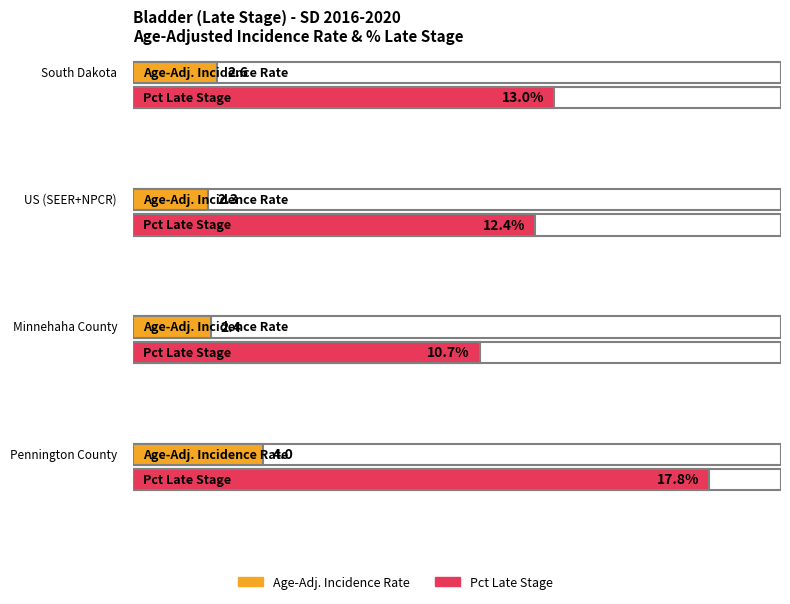

What is the maximum value for Age-Adjusted Incidence Rate?

4.0